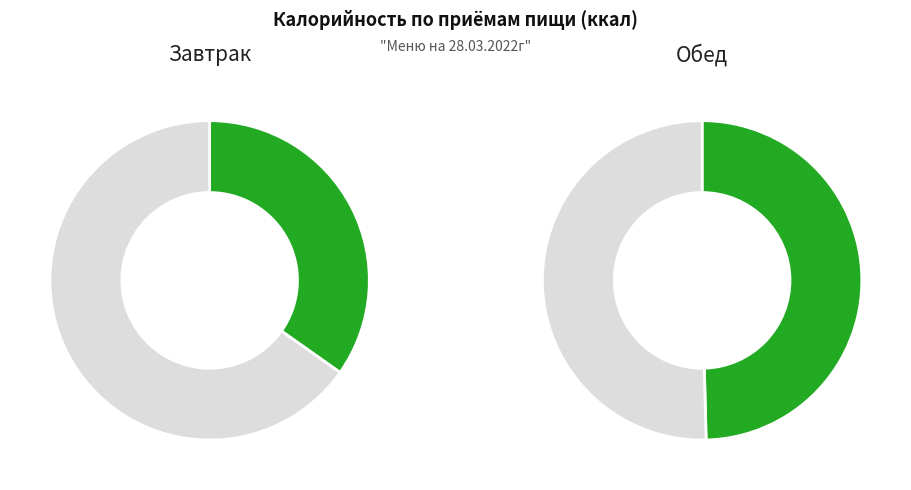

True or false: Обед accounts for 60% of the total.

False